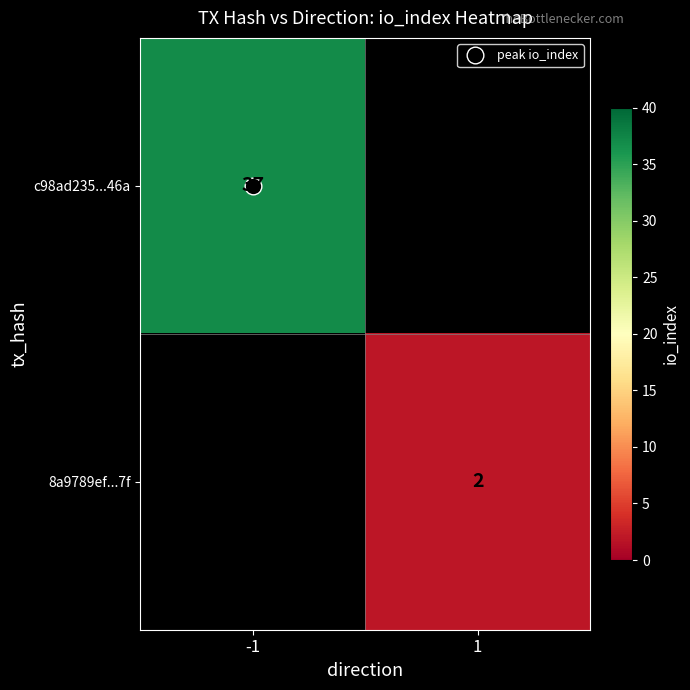

How many series are shown in this chart?

2